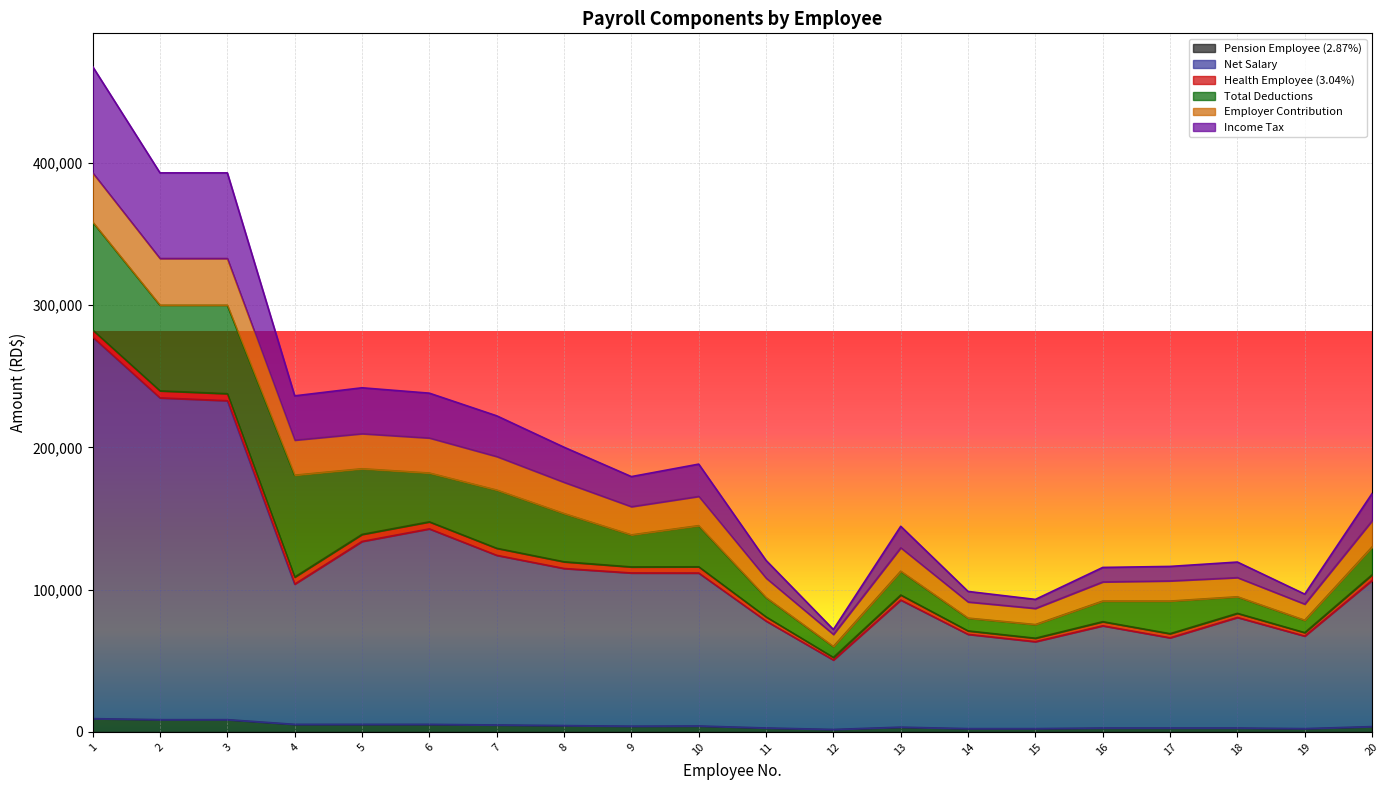

How many interior local peaks does the Pension Employee (2.87%) series have?

2